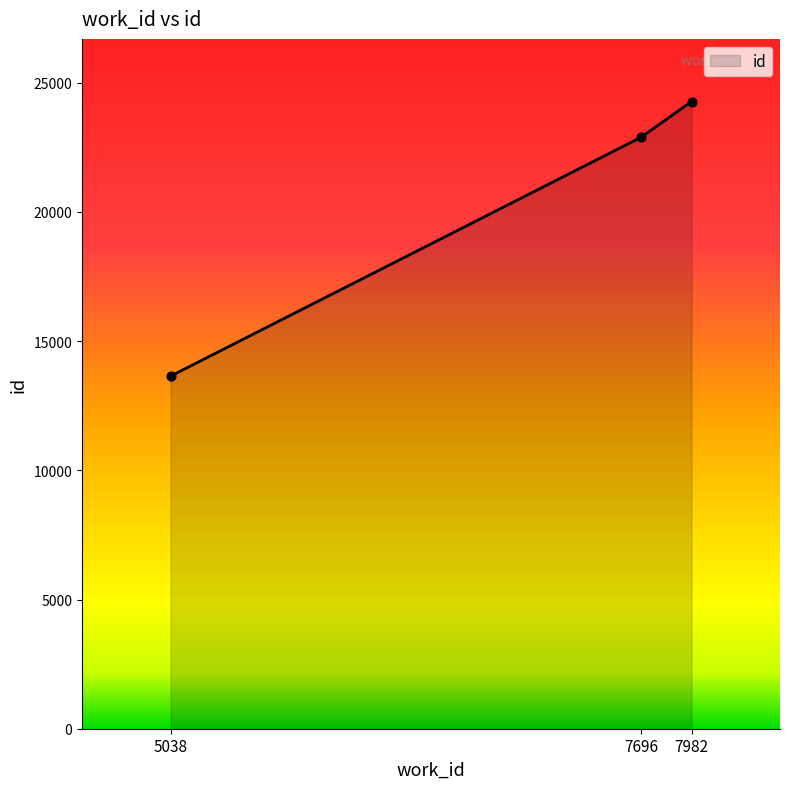

What is the ratio of the value at 7982 to the value at 5038?

1.8